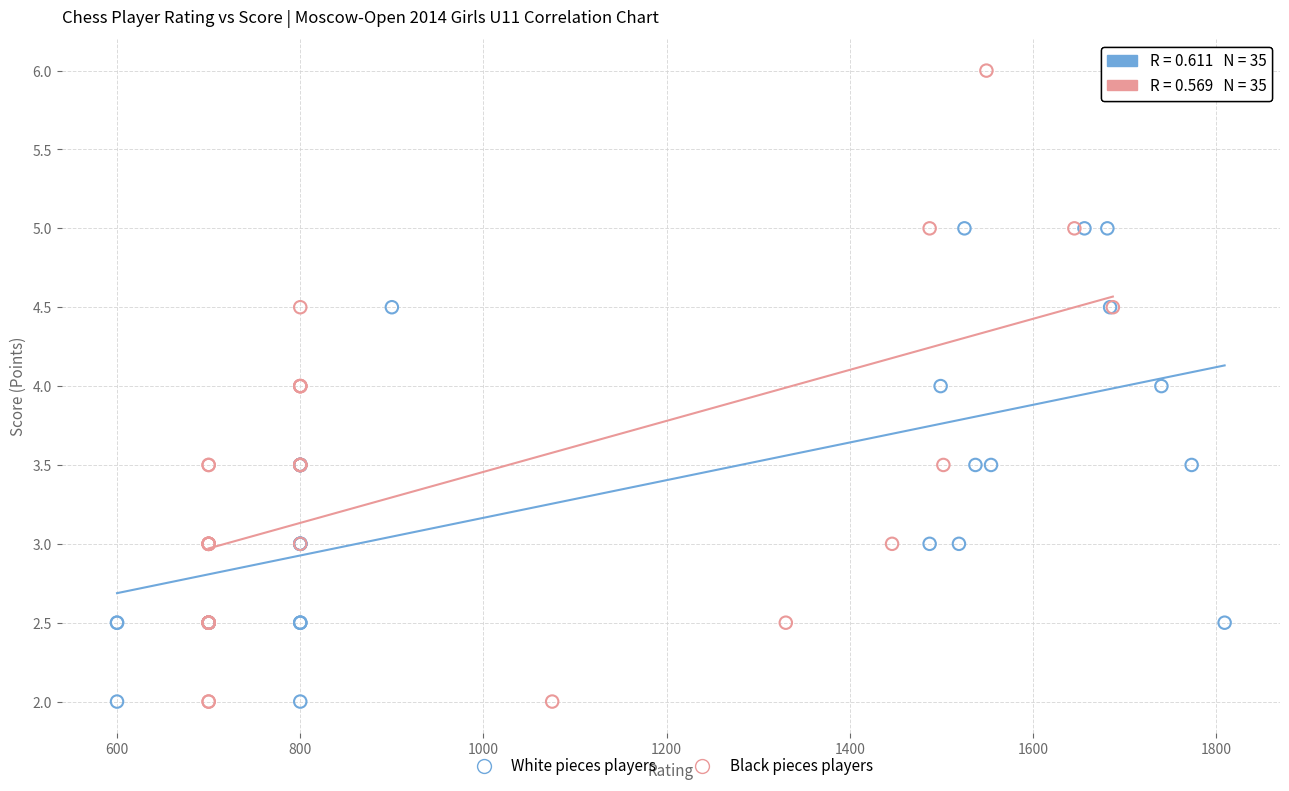

Which series has the largest Y range (max minus min)?

Black pieces players